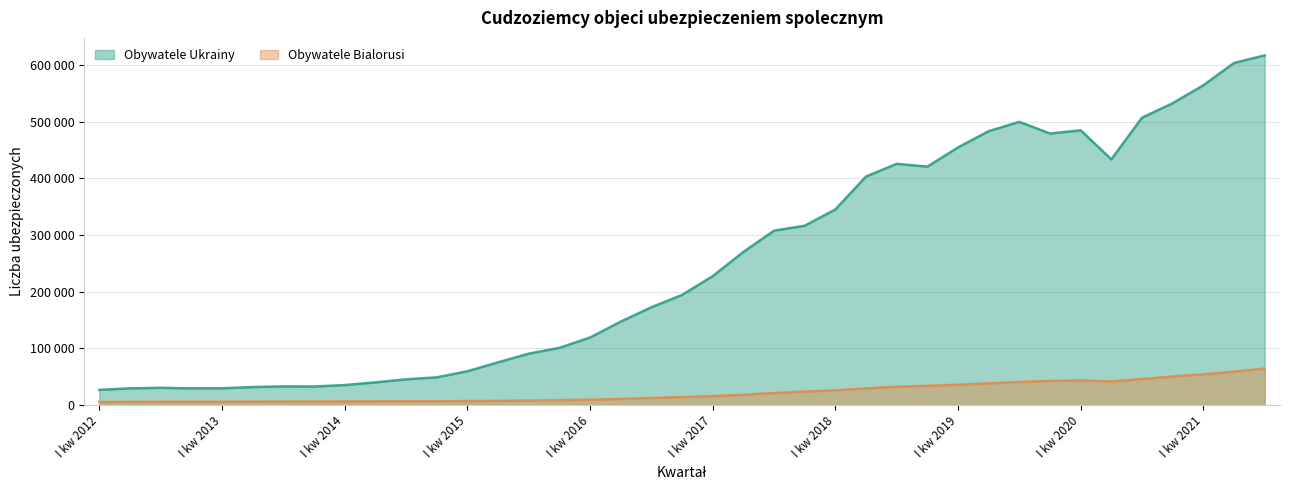

Reading left to right, extract all data points from this chart.

Obywatele Ukrainy: 27012	29745	30699	29713	29854	32007	33112	32989	35494	40232	45634	49150	59840	75597	90891	101150	119329	147320	172721	194418	227503	270219	307761	316474	345215	403239	425670	420723	454564	483266	499601	479113	484753	433497	507029	532503	564109	603481	616901
Obywatele Bialorusi: 5663	5811	5873	6035	6092	6162	6250	6387	6576	6766	6959	7094	7344	7674	8208	8903	9661	11105	12835	14351	16040	18430	21472	24013	26306	29591	32632	34143	36173	38503	41029	42797	43767	41859	46222	50606	54405	59171	64573